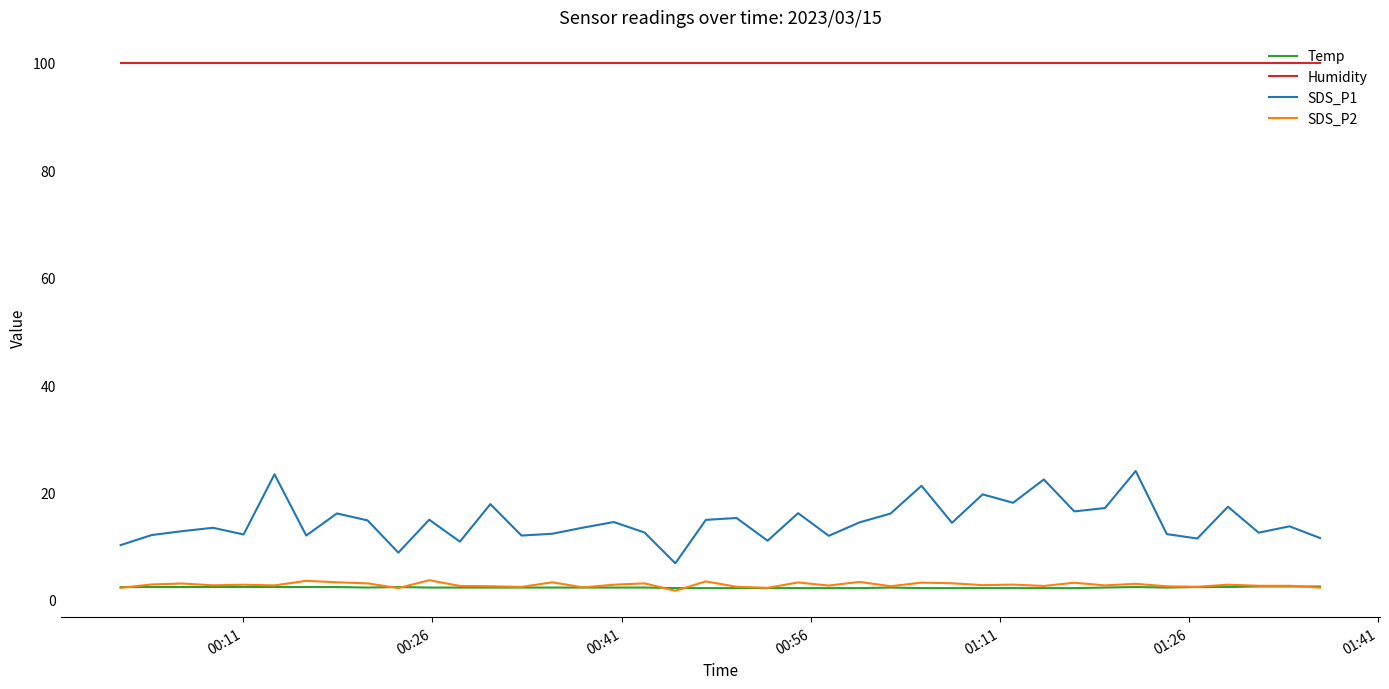

What is the difference between the maximum and minimum values in the SDS_P2 series?

2.0